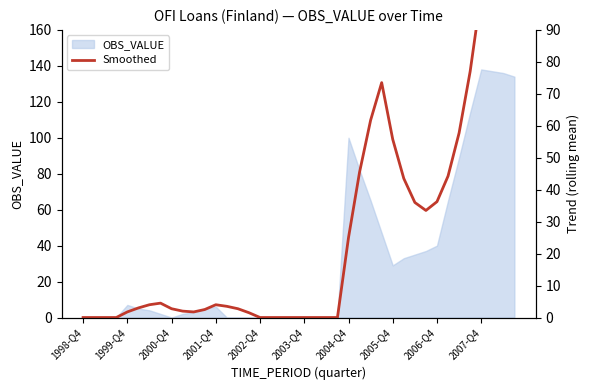

How many lines are shown in the chart?

1